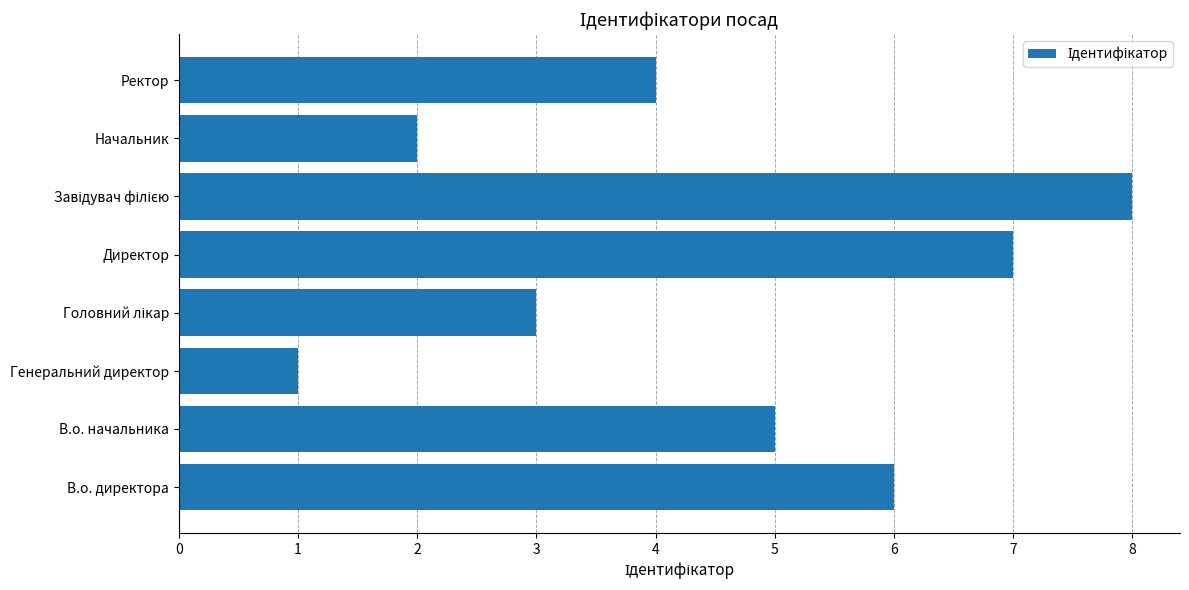

Between В.о. начальника and В.о. директора, which is larger?

В.о. директора